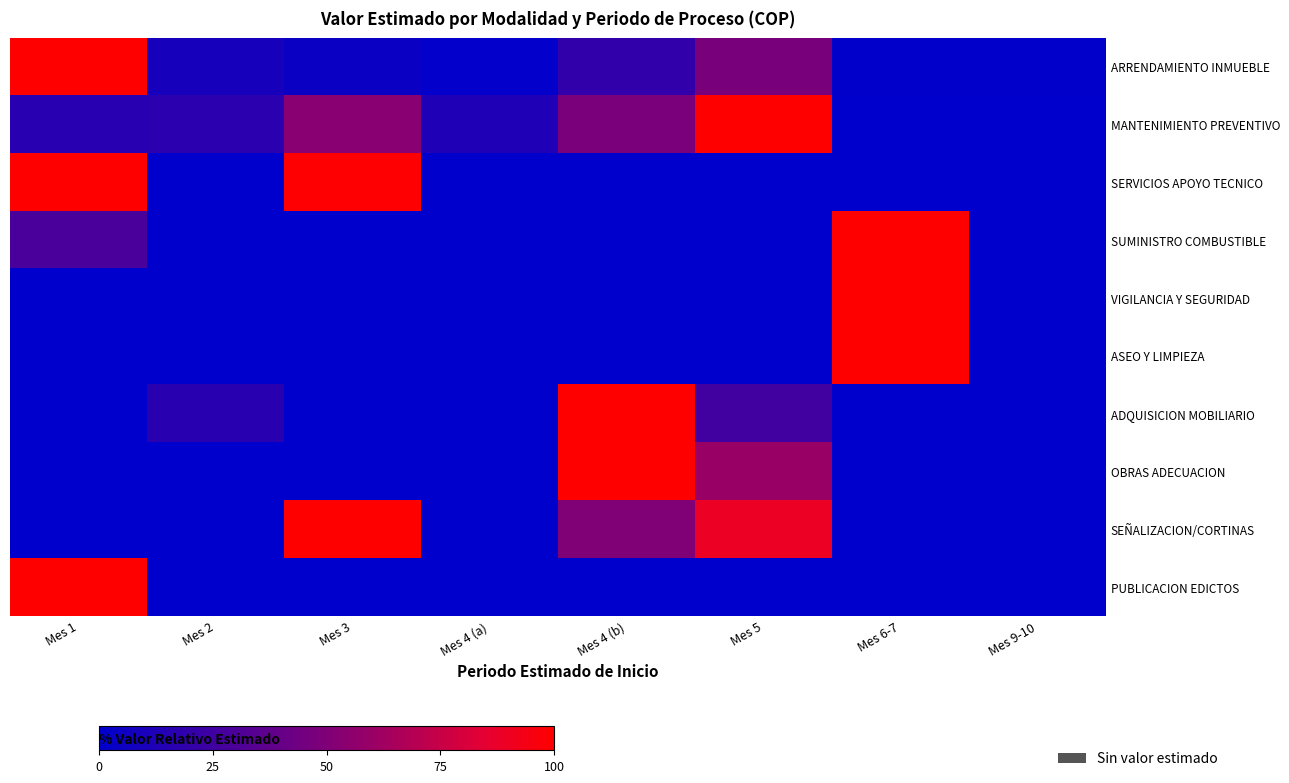

What is the spread (max minus min) of values at Mes 4 (a)?

12.7